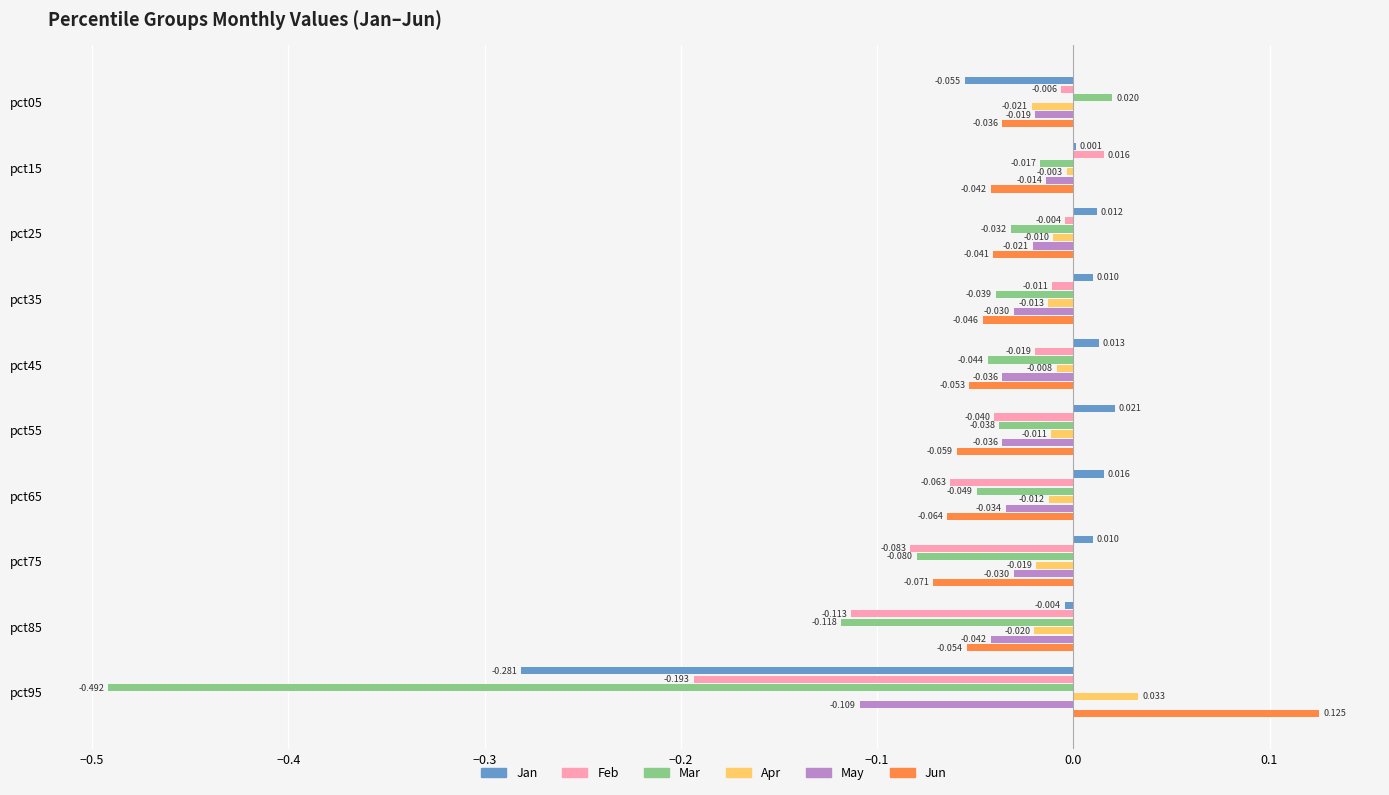

Is the value of May at pct05 greater than the value of Mar at pct25?

Yes